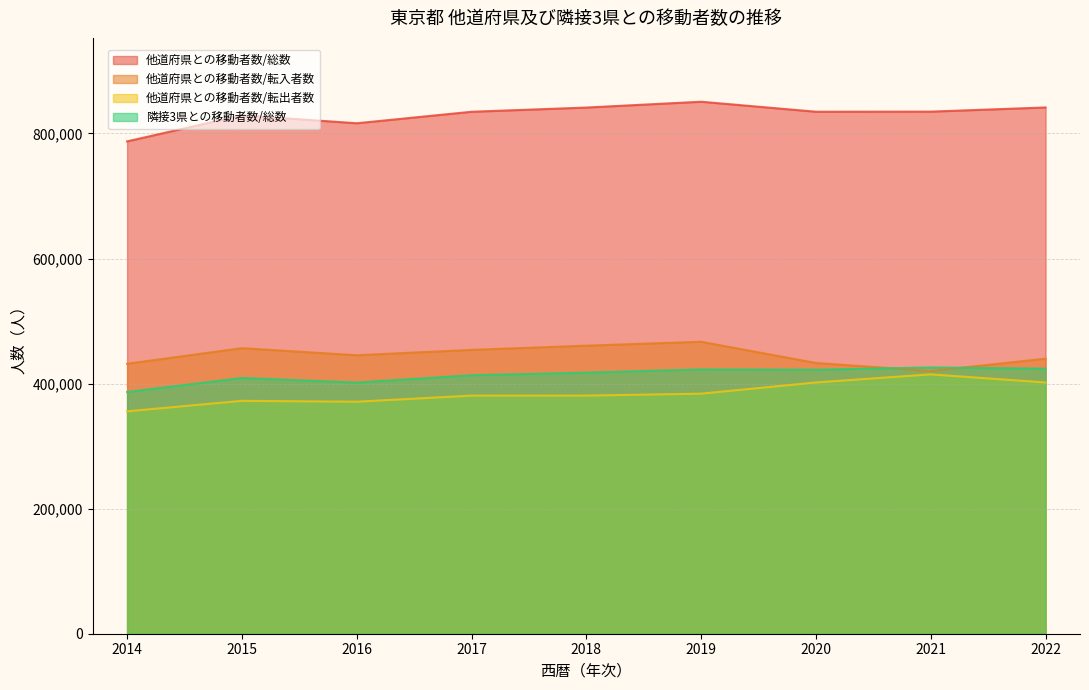

How many lines are shown in the chart?

4